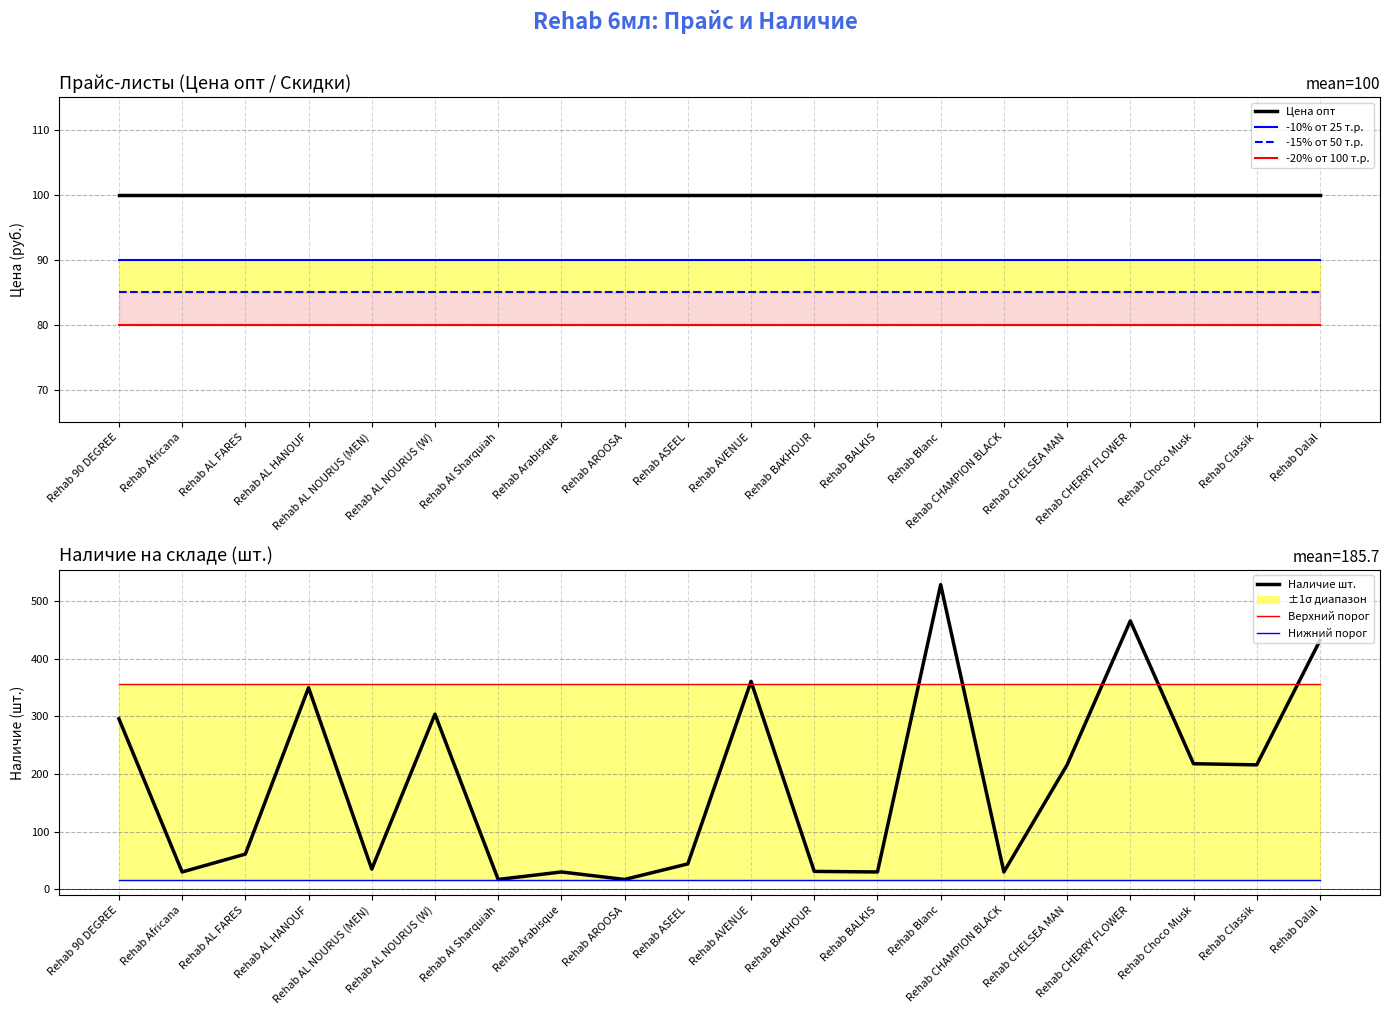

What is the approximate value of -20% от 100 т.р. at Rehab Dalal?

80